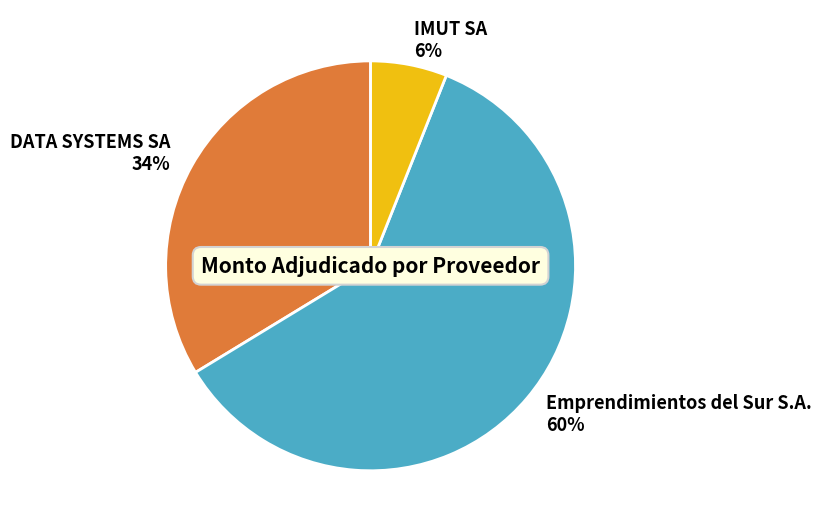

Which slice represents more than half of the pie?

Emprendimientos del Sur S.A.